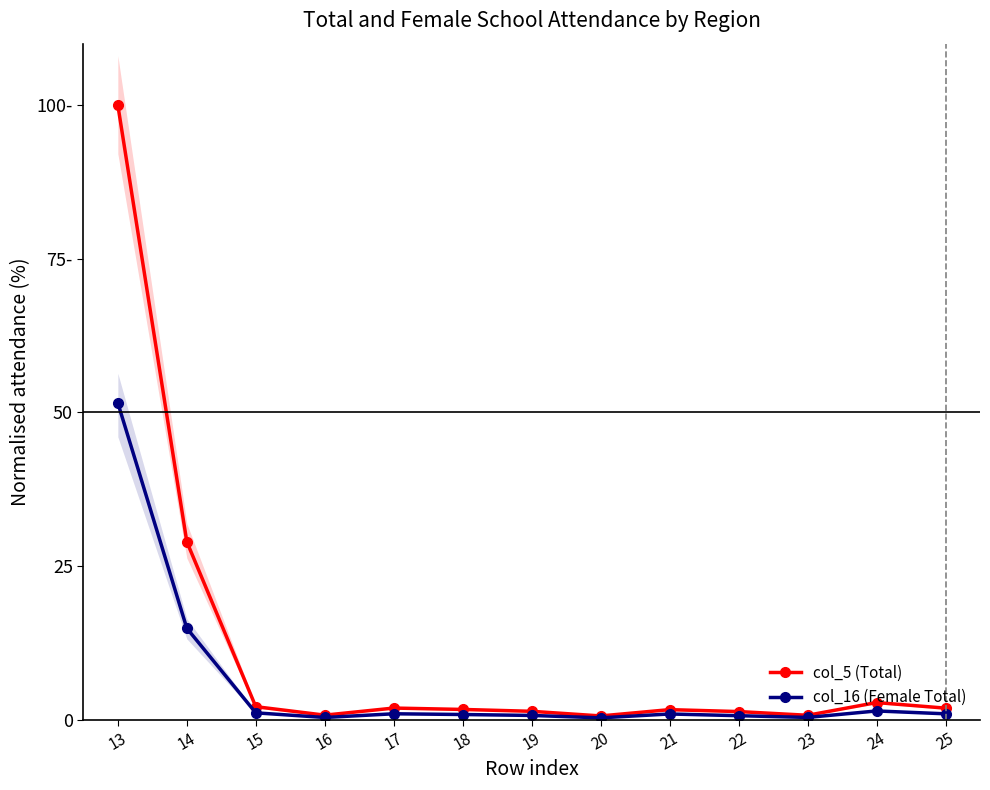

What is the approximate value of col_16 (Female Total) at 22?

0.7